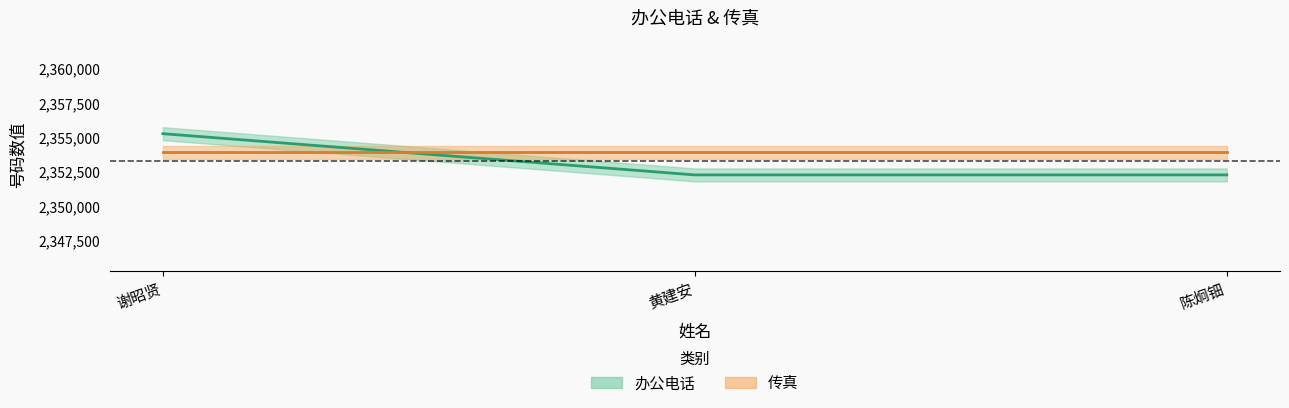

Is it true that the value at 谢昭贤 is 3335900?

False